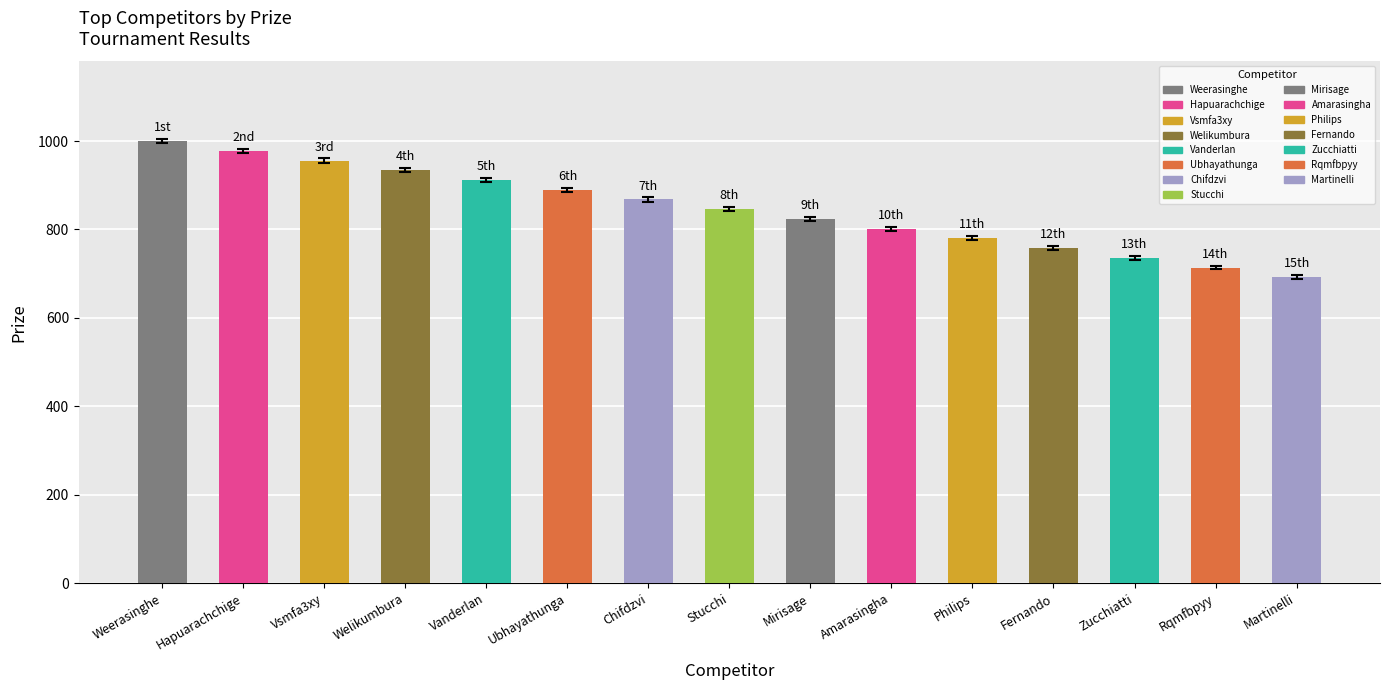

Reading right to left, list all the values displayed in this chart.

Martinelli=692	Rqmfbpyy=714	Zucchiatti=736	Fernando=758	Philips=780	Amarasingha=802	Mirisage=824	Stucchi=846	Chifdzvi=868	Ubhayathunga=890	Vanderlan=912	Welikumbura=934	Vsmfa3xy=956	Hapuarachchige=978	Weerasinghe=1000